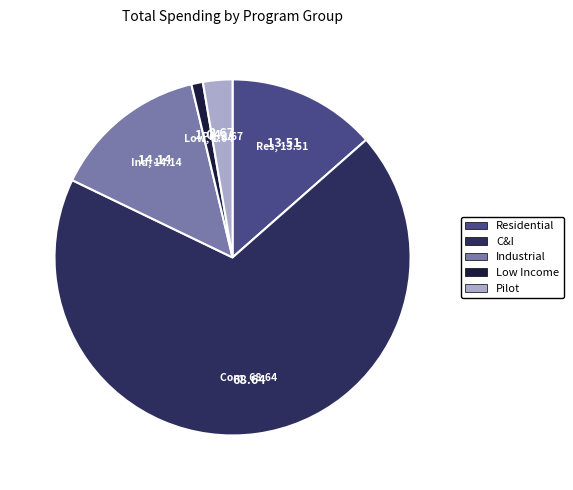

Do Residential and Pilot together represent more than half of the pie?

No